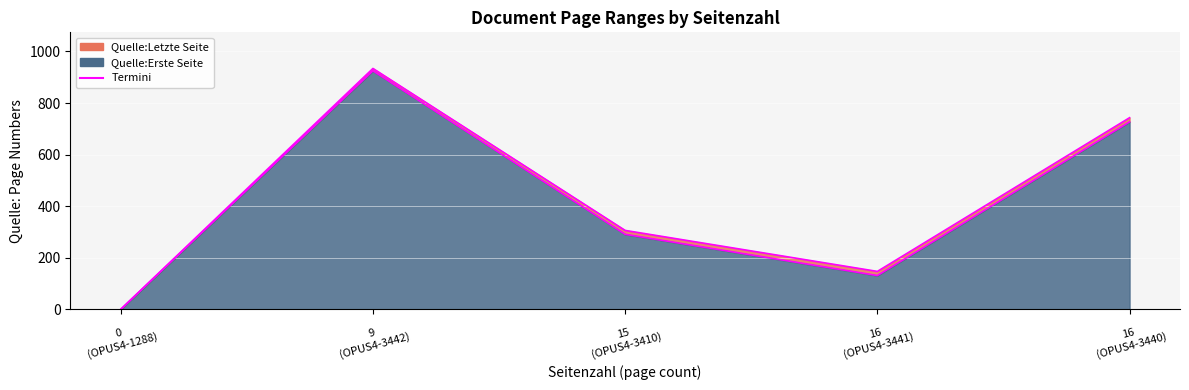

How many series are shown in this chart?

2